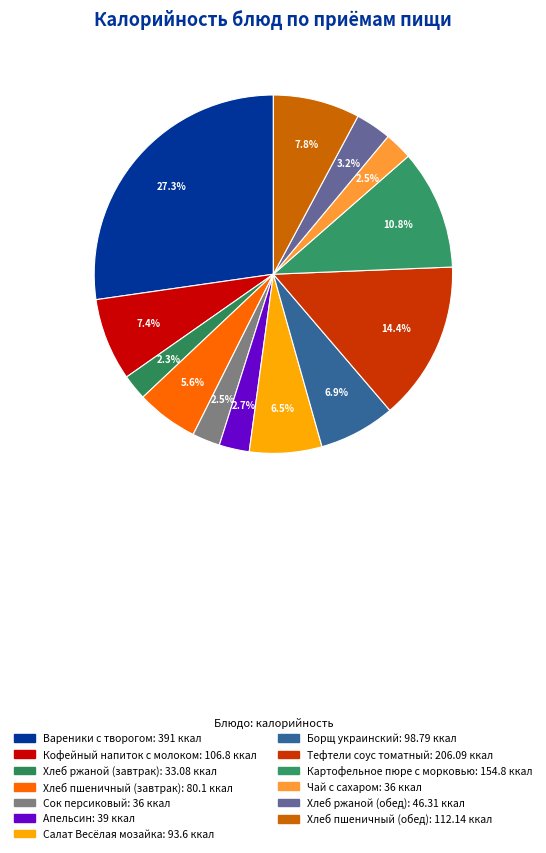

What is the change in value from Кофейный напиток с молоком to Хлеб ржаной (завтрак)?

-73.7